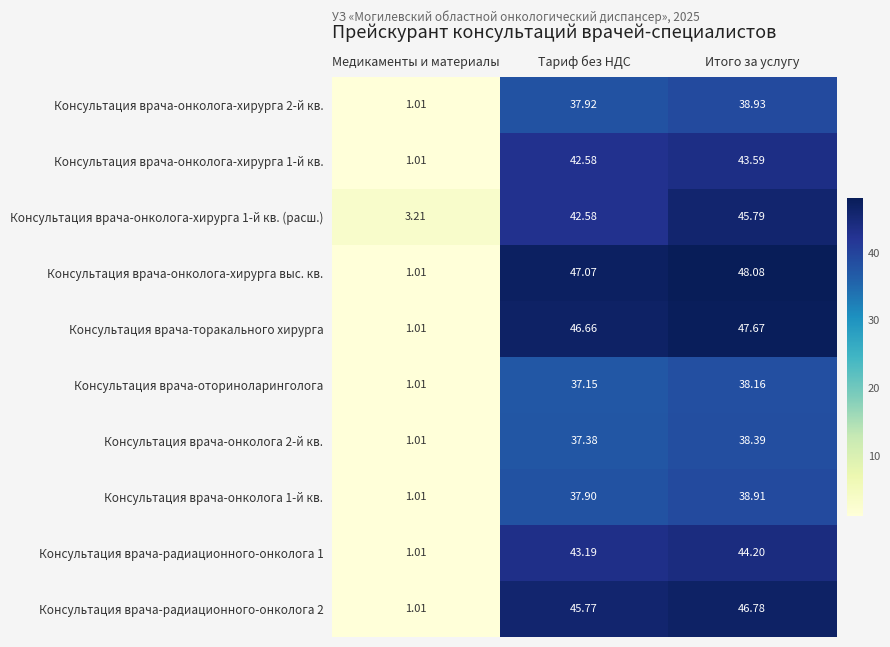

At which label is Консультация врача-онколога-хирурга 1-й кв. closest to 22?

Тариф без НДС